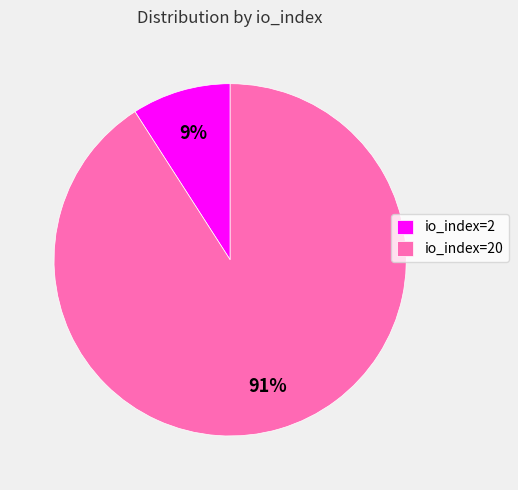

To the nearest percent, what percentage of the pie is io_index=20?

91%